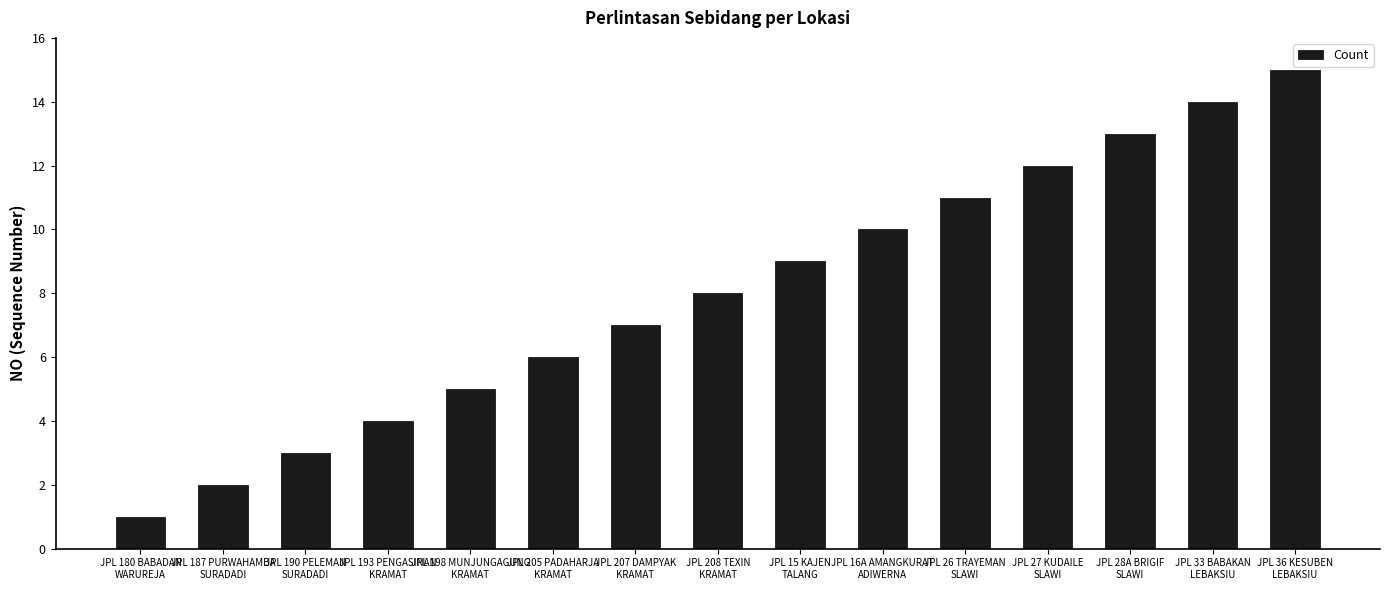

What is the value of the 6th bar from the left?

6